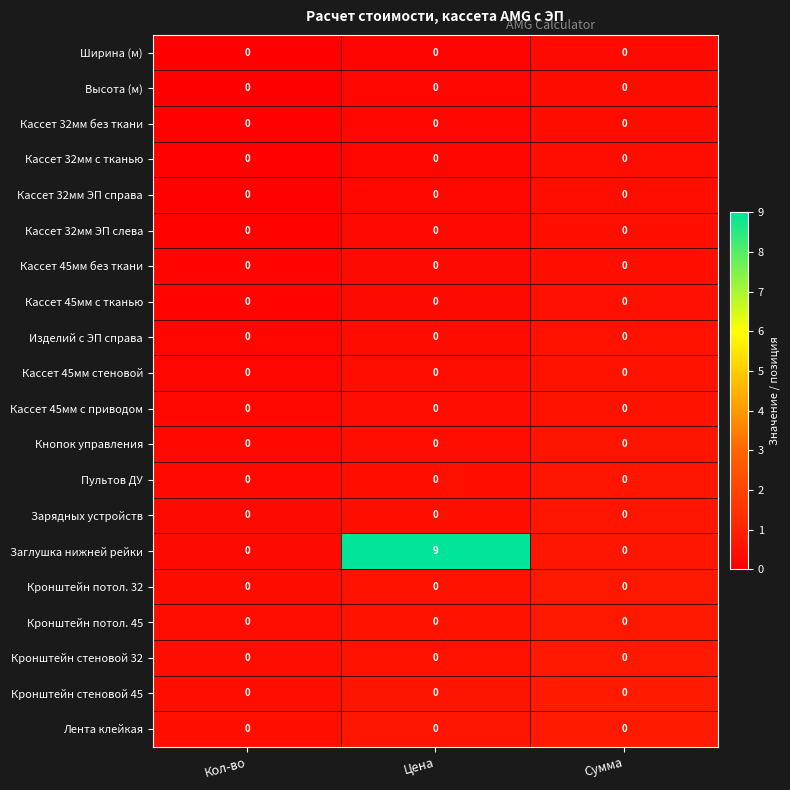

Which series has the largest range (max minus min)?

Заглушка нижней рейки